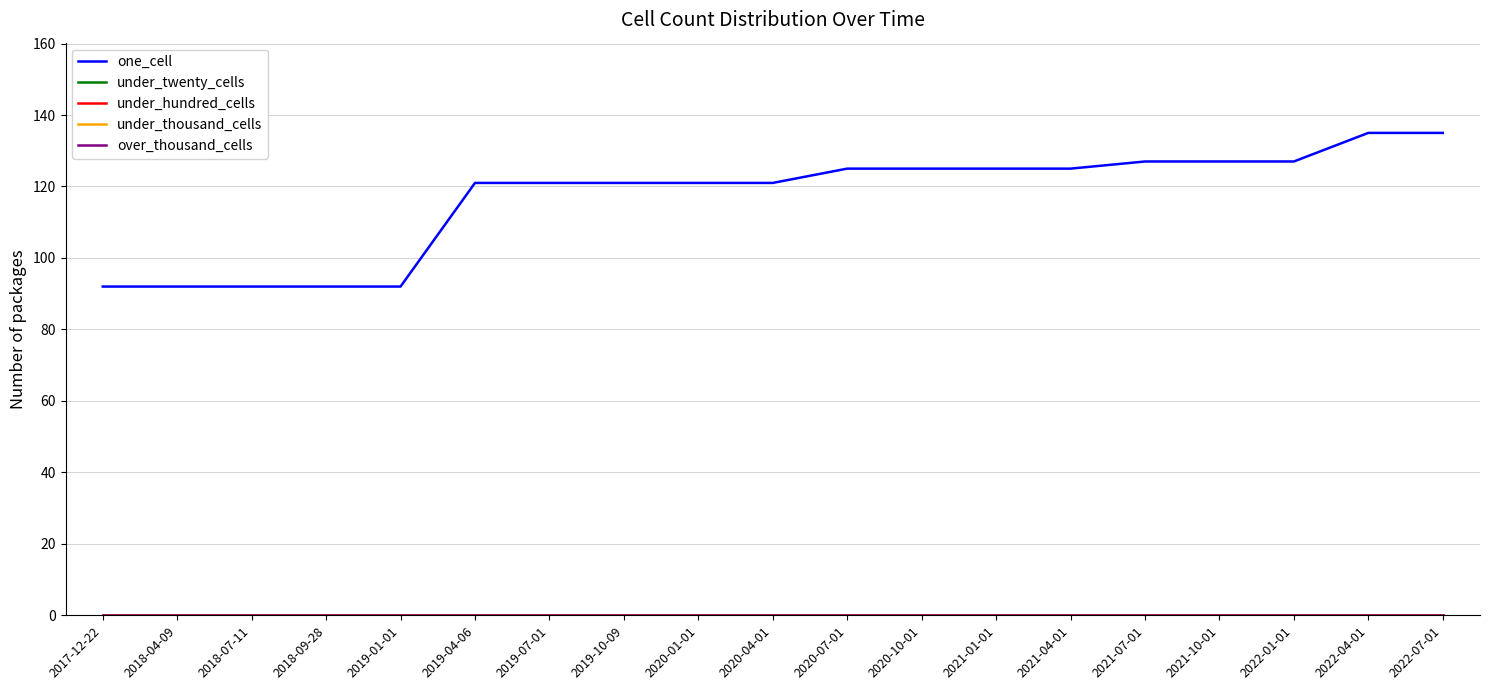

Does the chart display data point markers on the line(s)?

No